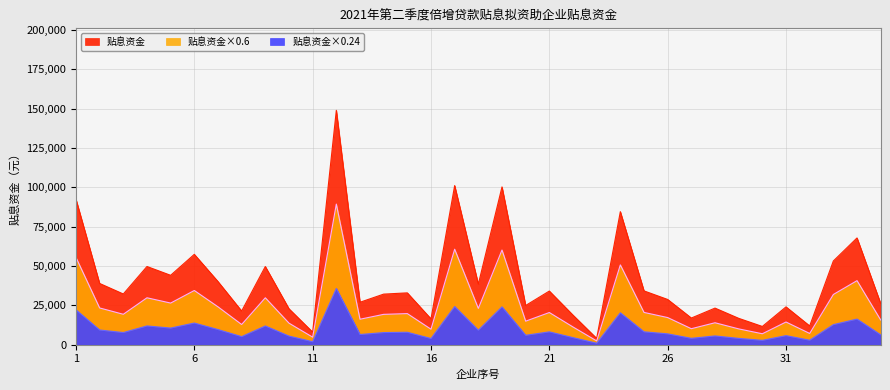

How many values exceed 32242?

17